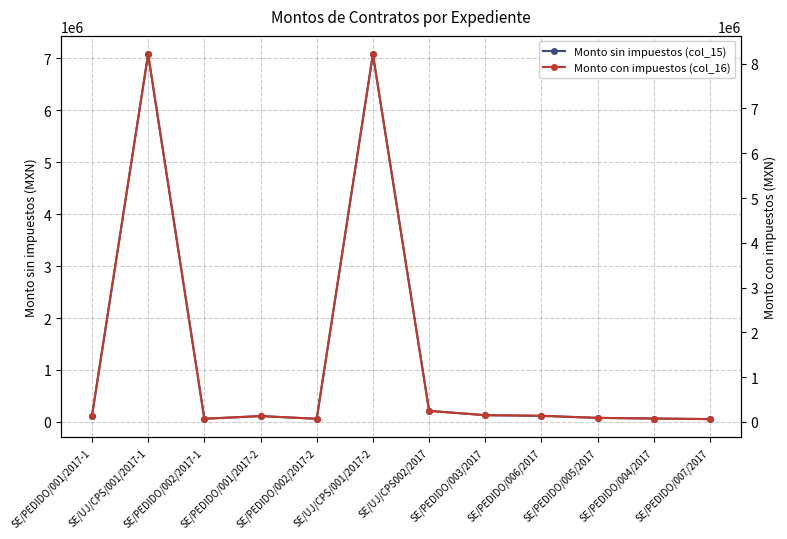

What position from the left is SE/PEDIDO/006/2017?

9